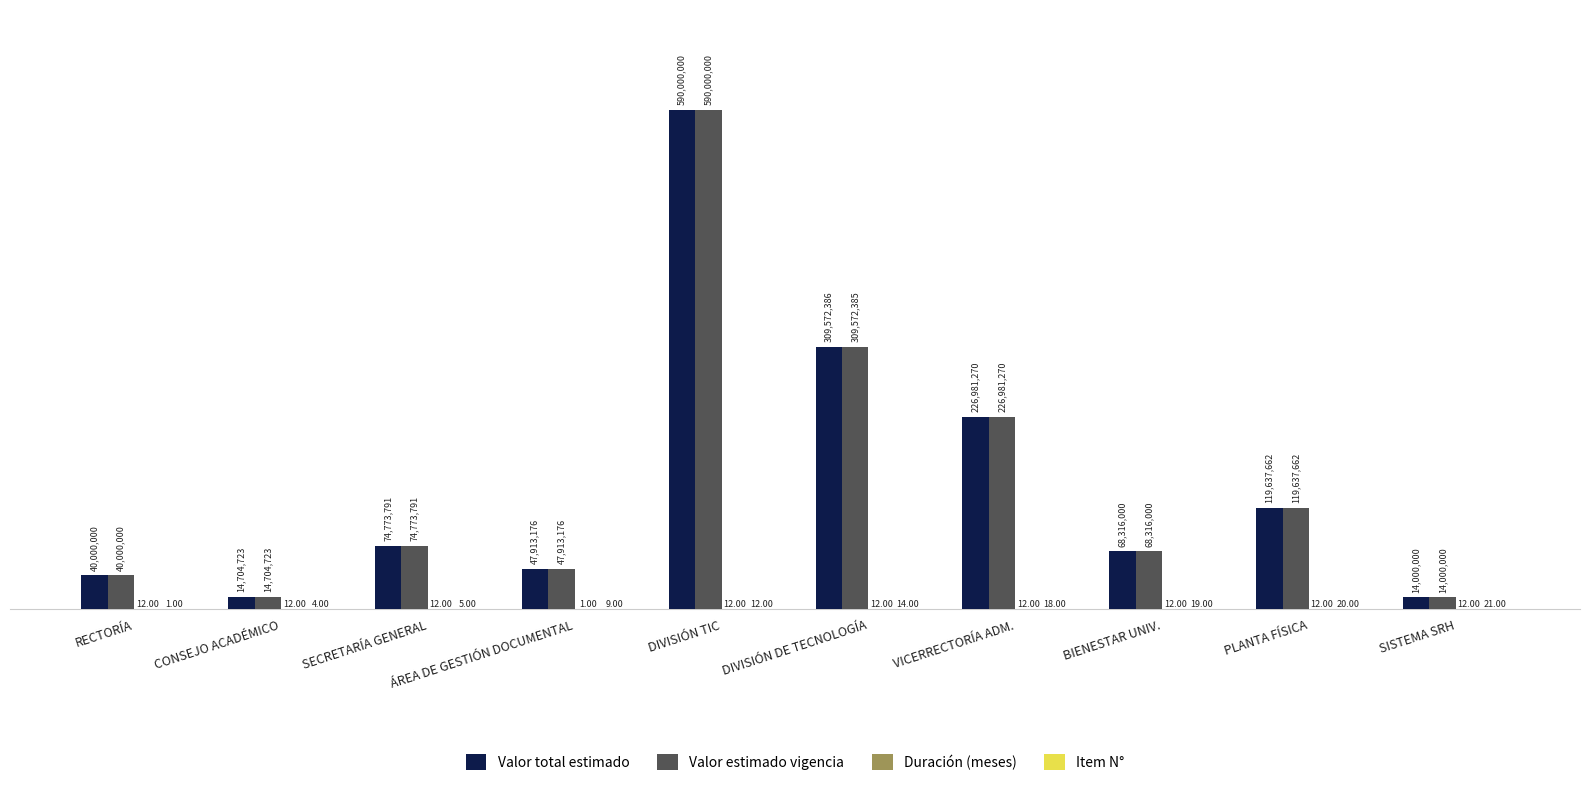

At which category is the sum across all series the highest?

DIVISIÓN TIC